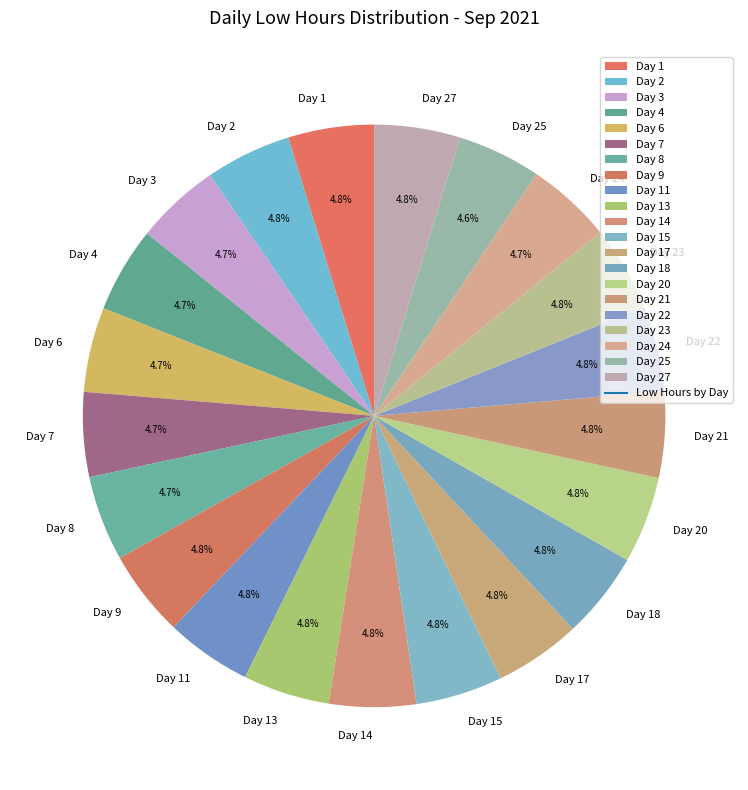

To the nearest percent, what is the combined percentage of Day 20 and Day 22?

10%